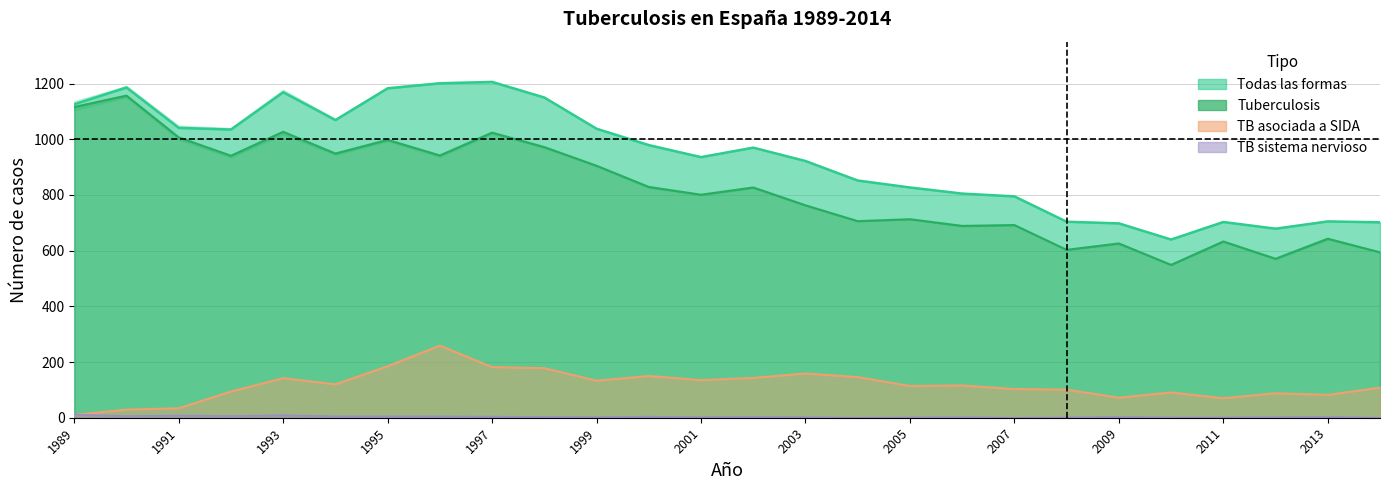

The value of TB asociada a SIDA at 2009 is 72. True or false?

True